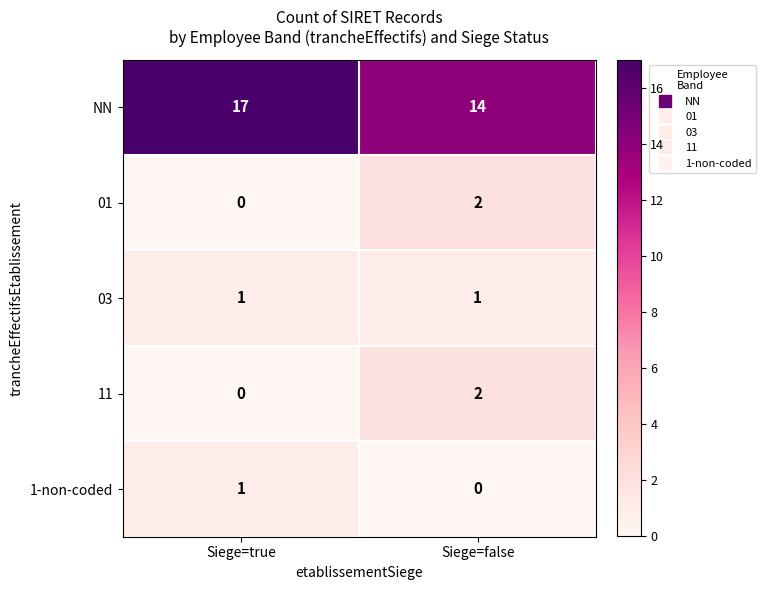

At which label is 1-non-coded closest to 0?

Siege=false